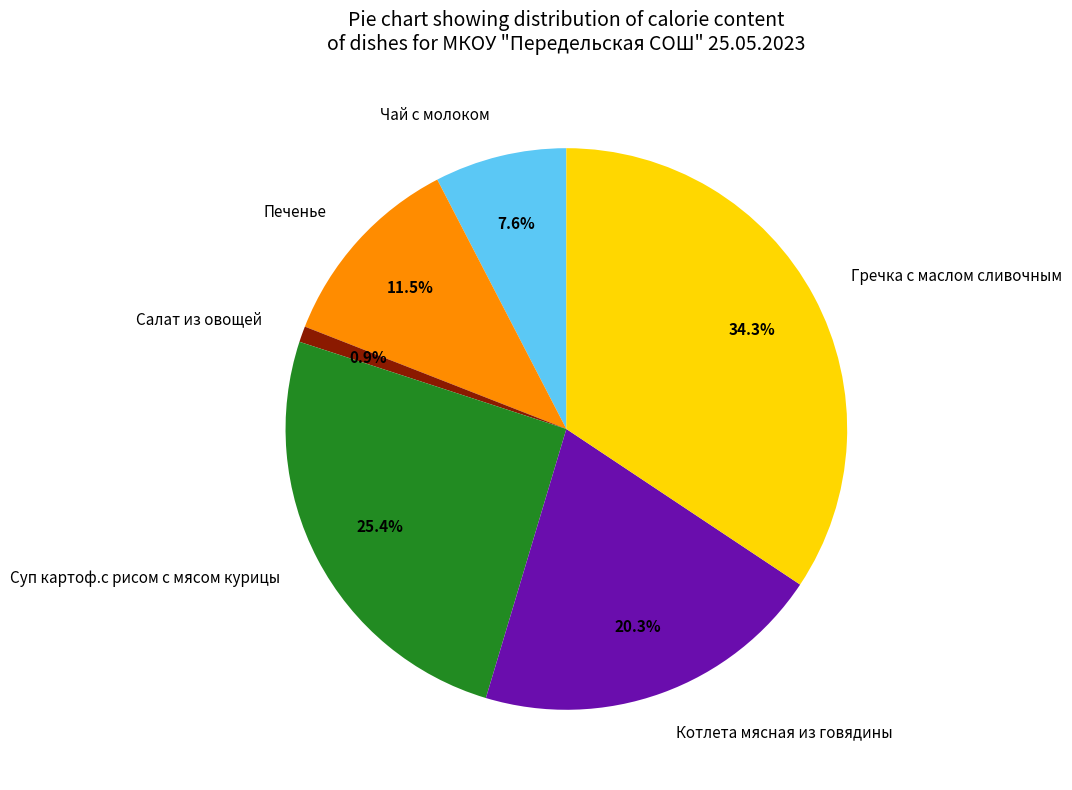

To the nearest percent, what percentage of the pie is Чай с молоком?

8%